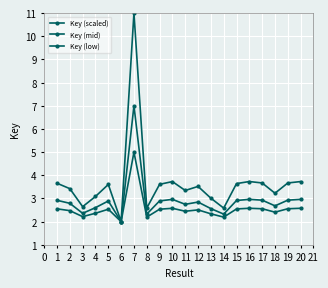

How many lines are shown in the chart?

3